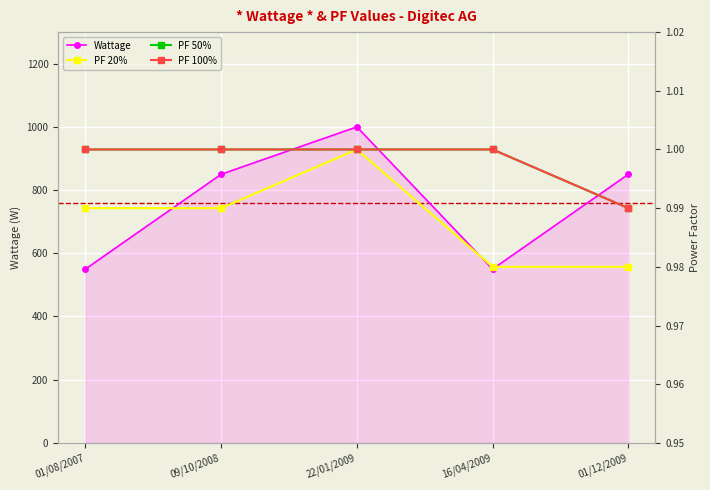

Is the value of Wattage at 22/01/2009 greater than the value of PF 20% at 01/08/2007?

Yes